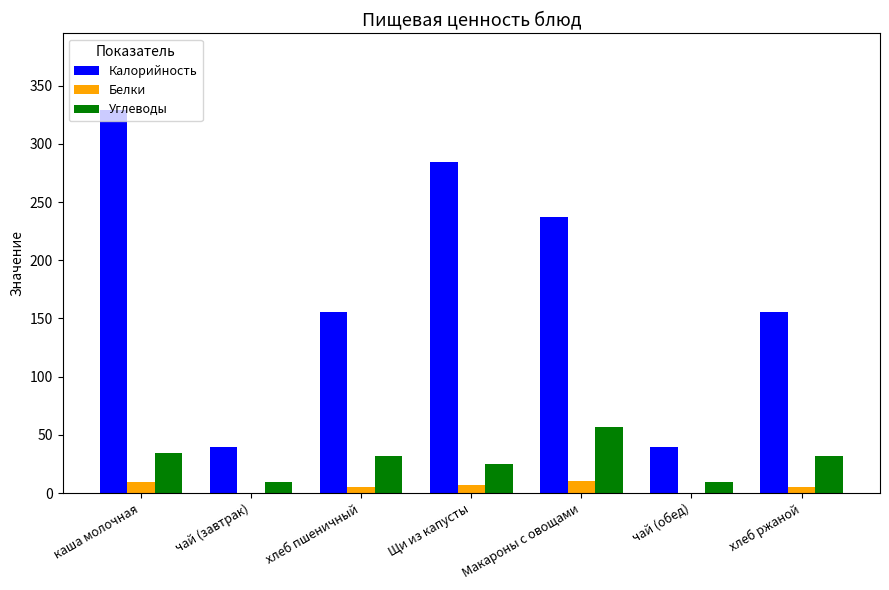

How many data points does each series have?

7